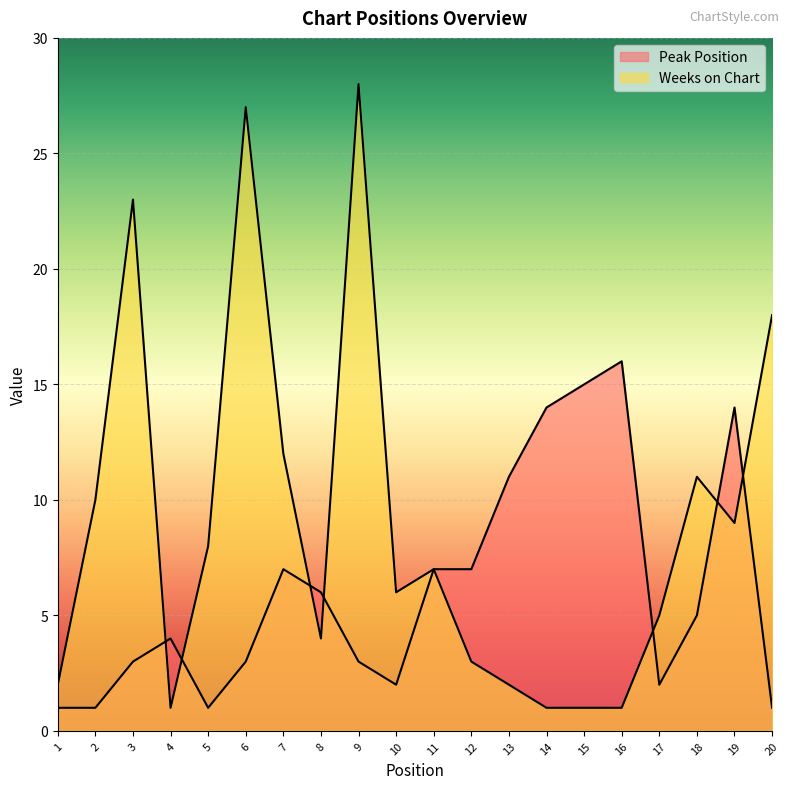

Does the chart display data point markers on the line(s)?

No